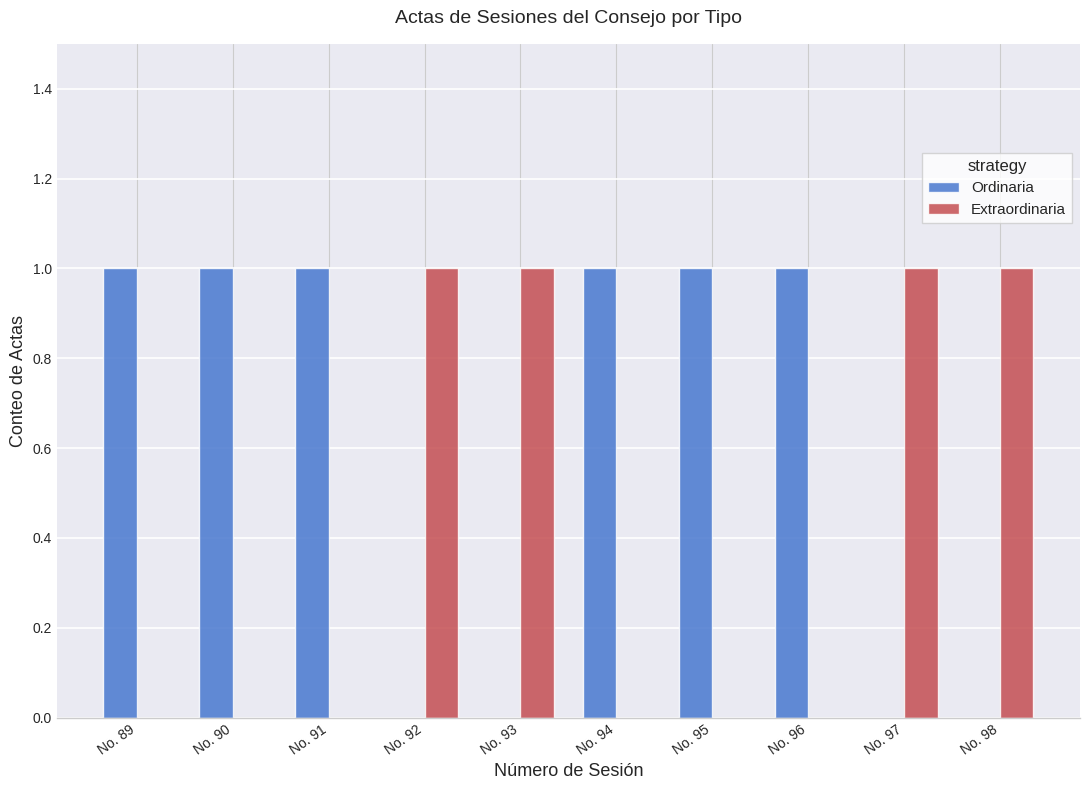

Is the value of Extraordinaria at No. 90 greater than the value of Ordinaria at No. 91?

No